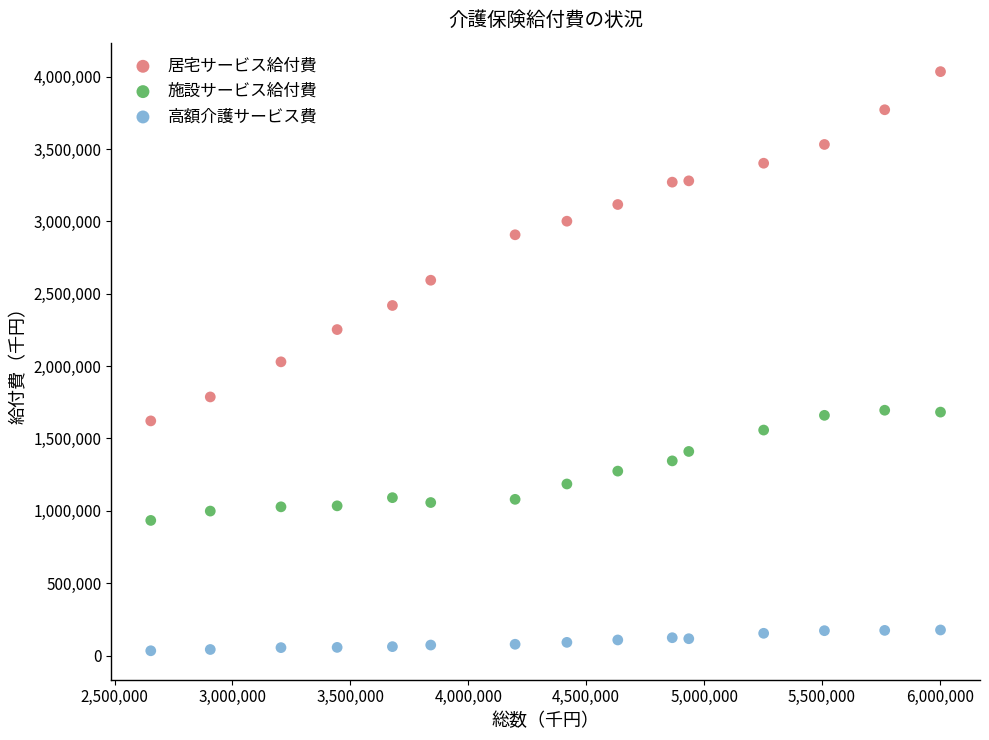

Which series contains the lowest Y value?

高額介護サービス費